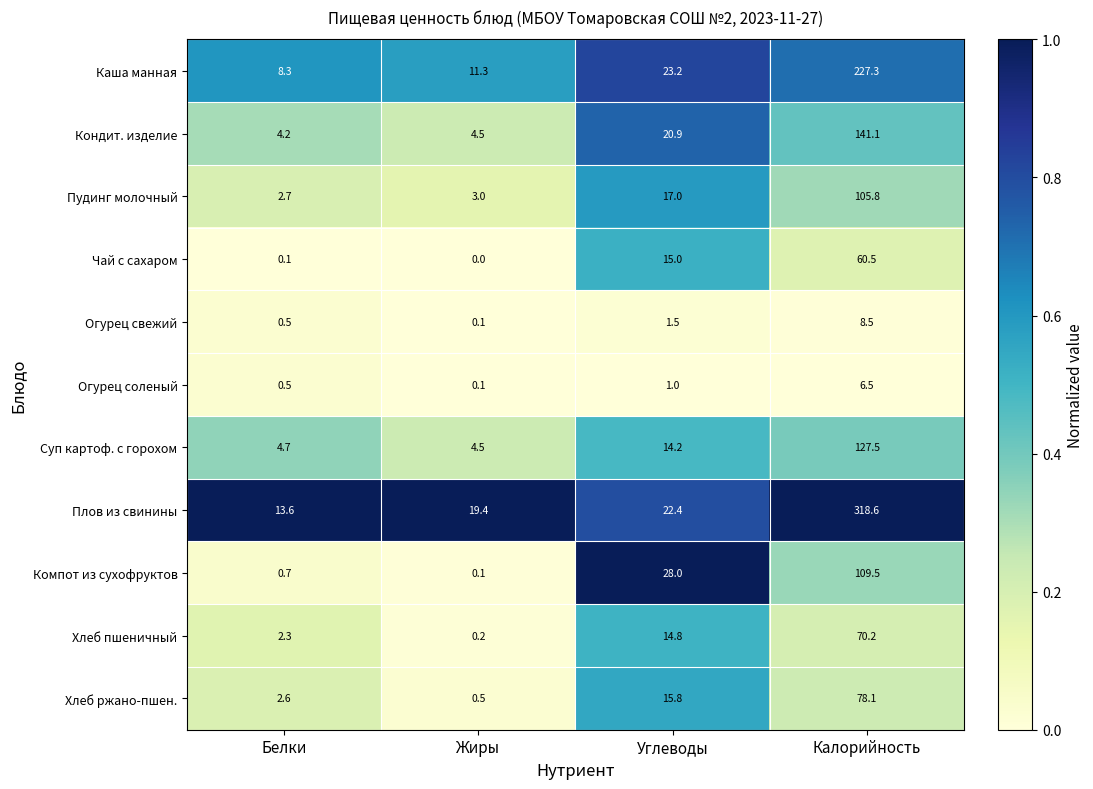

List the labels in order of Плов из свинины value, smallest first.

Белки, Жиры, Углеводы, Калорийность